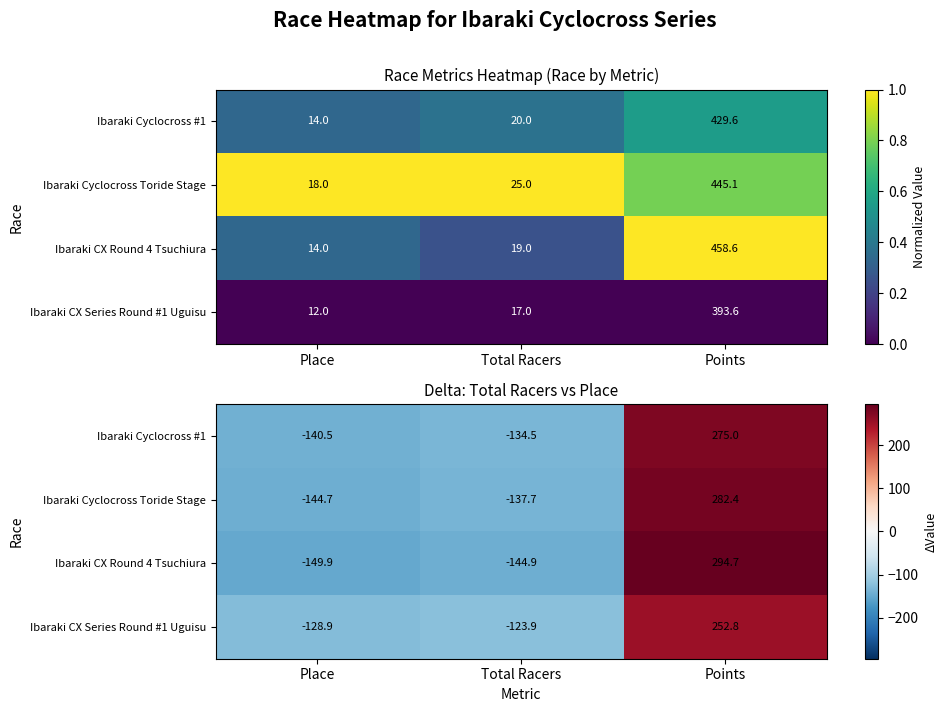

At which label is Ibaraki CX Round 4 Tsuchiura closest to 72?

Total Racers